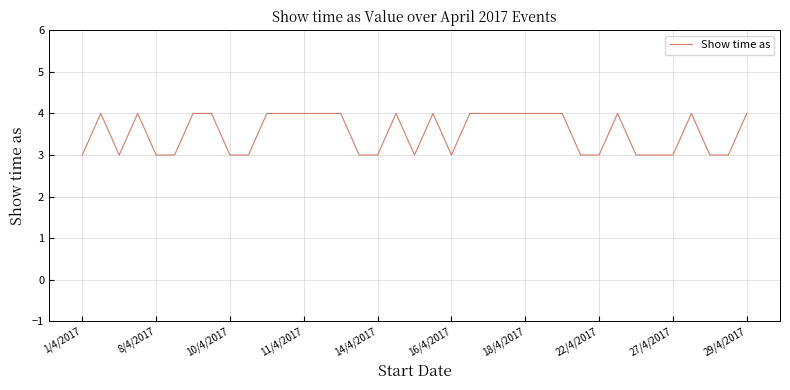

What is the greatest value displayed?

4